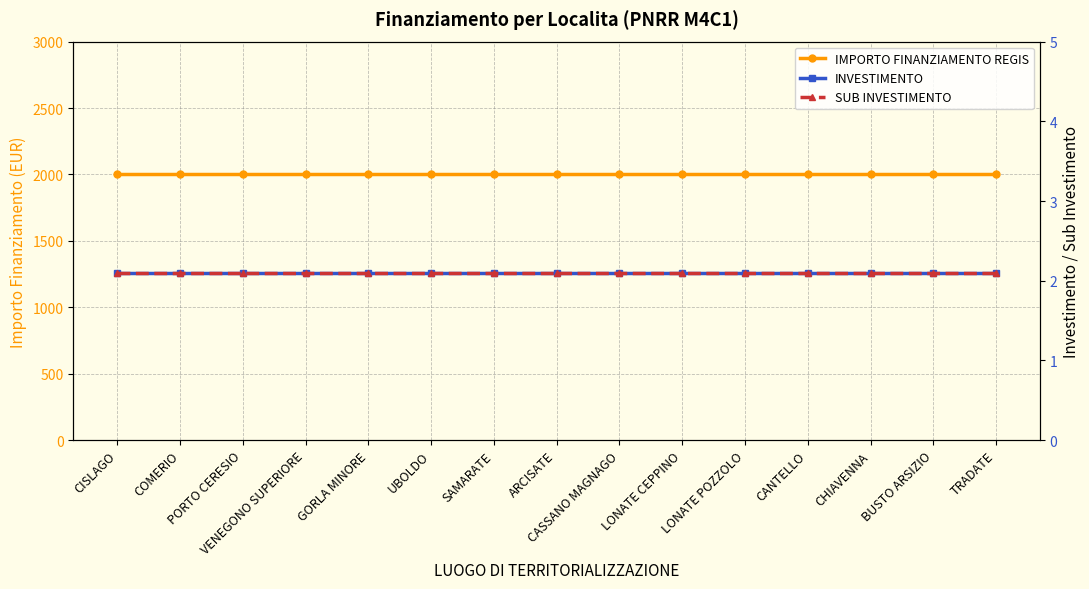

Is it true that SUB INVESTIMENTO equals 2.1 at ARCISATE?

True